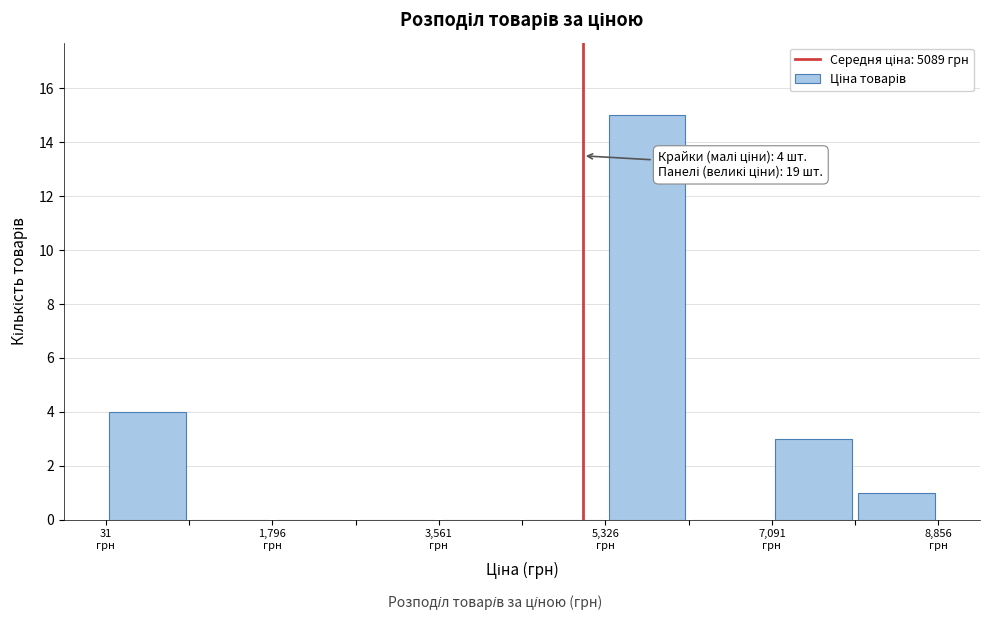

Over which range of the x-axis is the bar tallest?

5400 to 6200